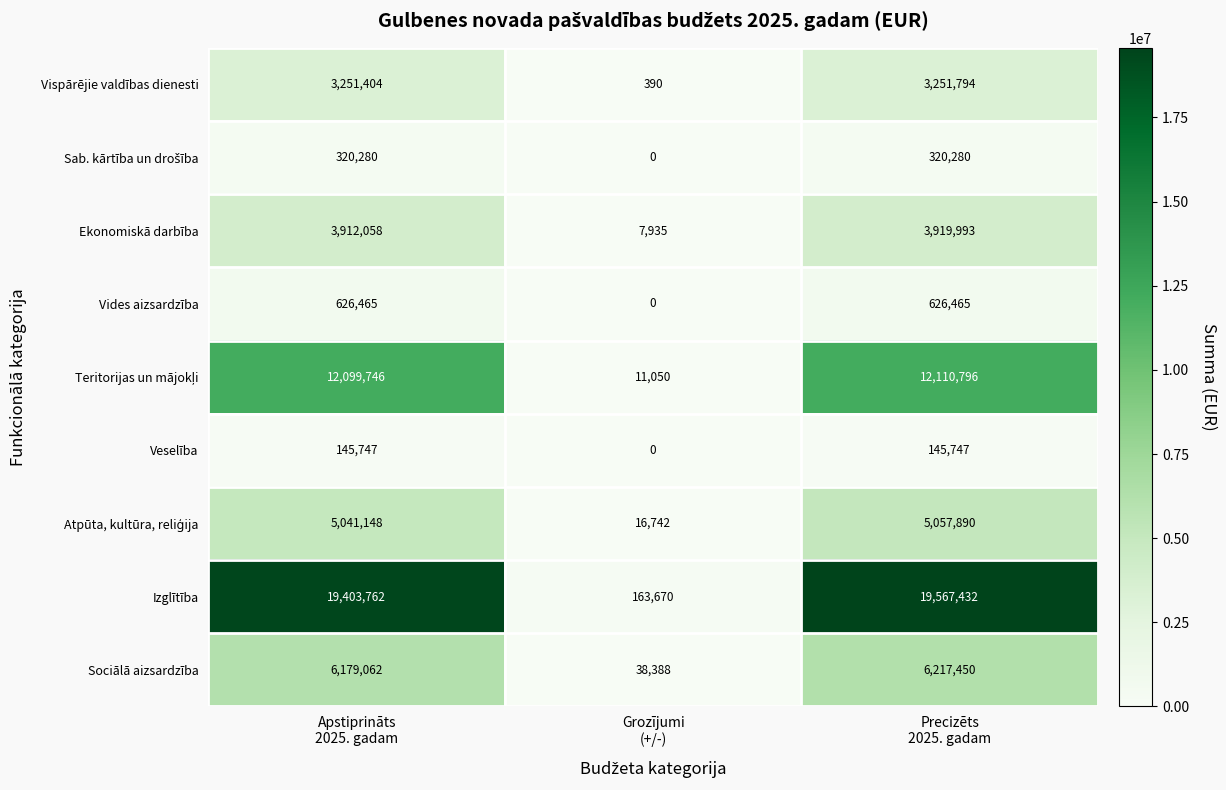

How many values in the Sociālā aizsardzība series are below 6179062?

1